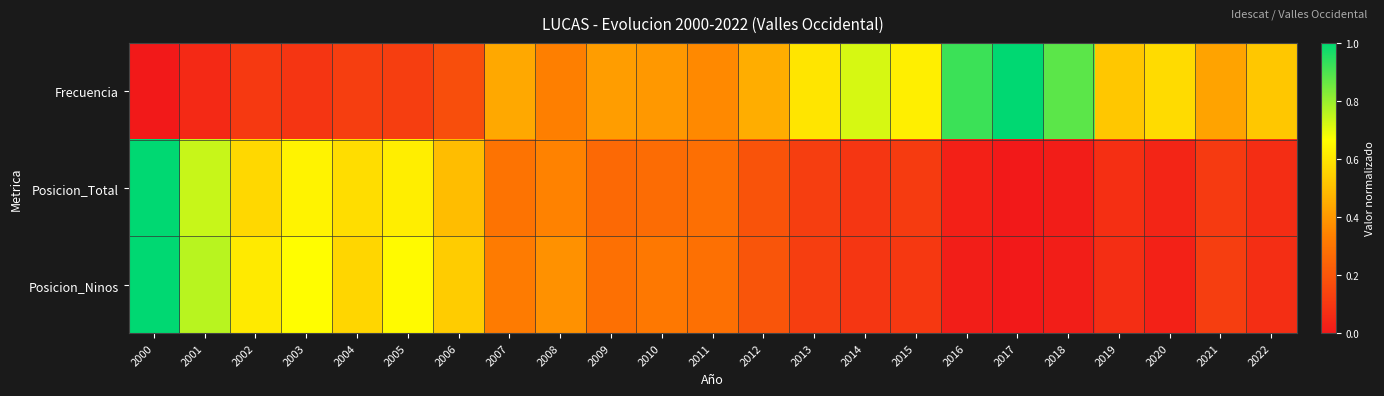

What is the difference between the highest and lowest values at 2016?

0.9